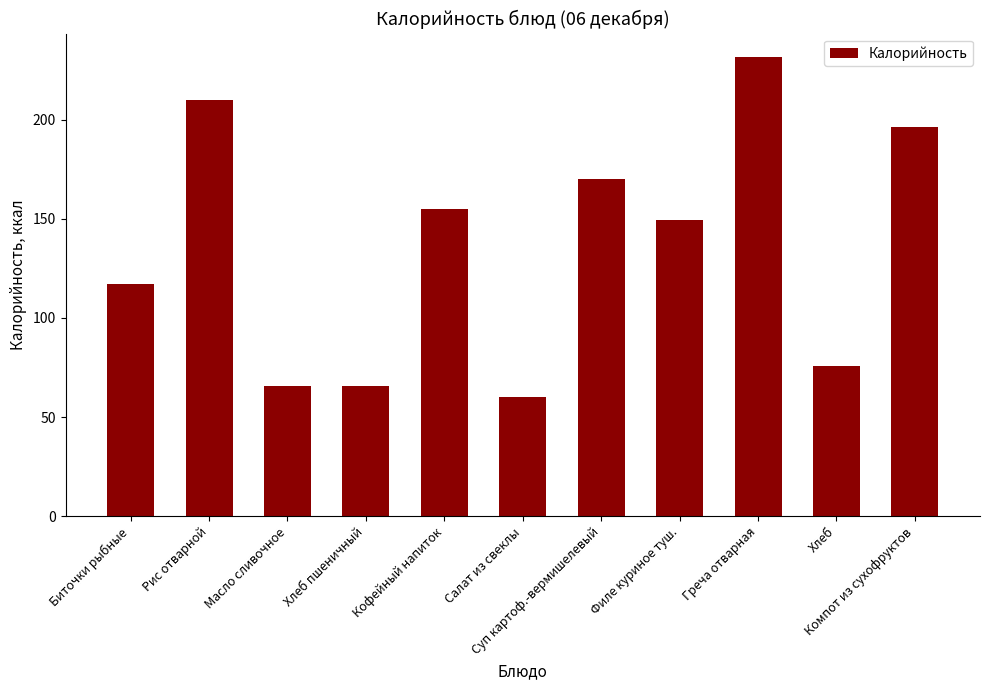

What is the sum of all values?

1497.3